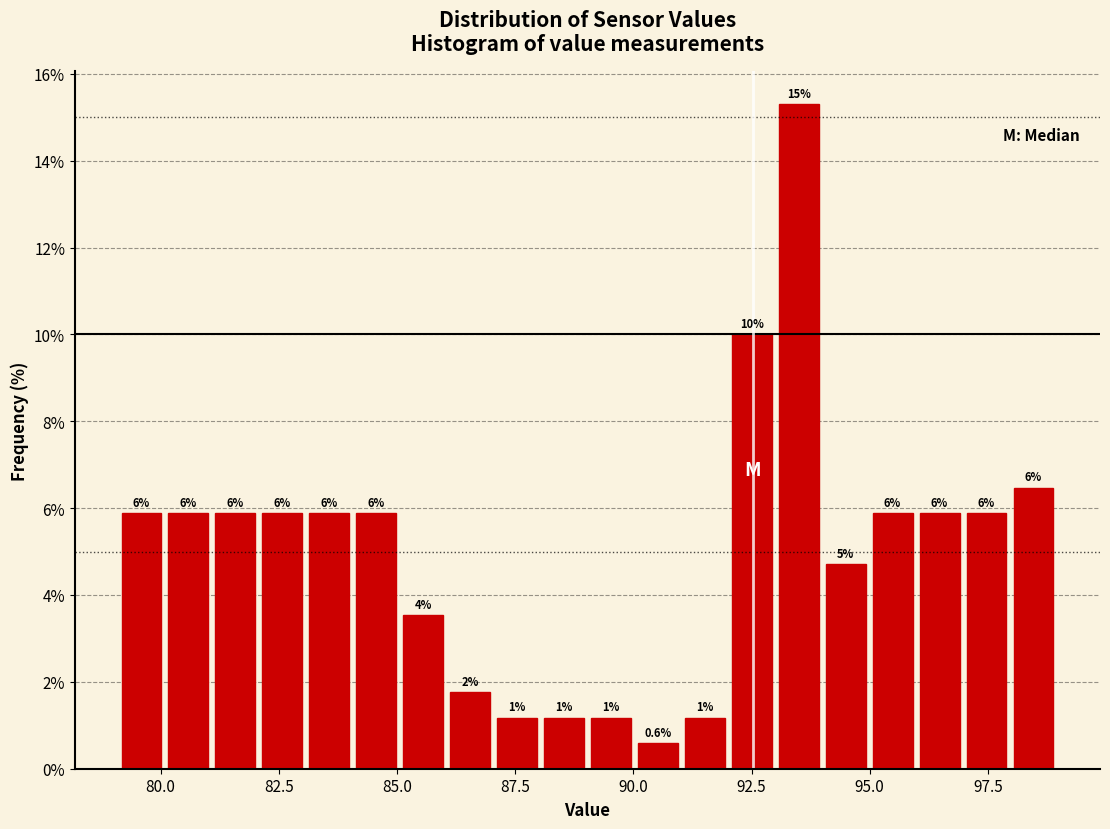

Around what value on the x-axis is the tallest bar? Give the approximate position of its centre, as read against the axis.

93.5